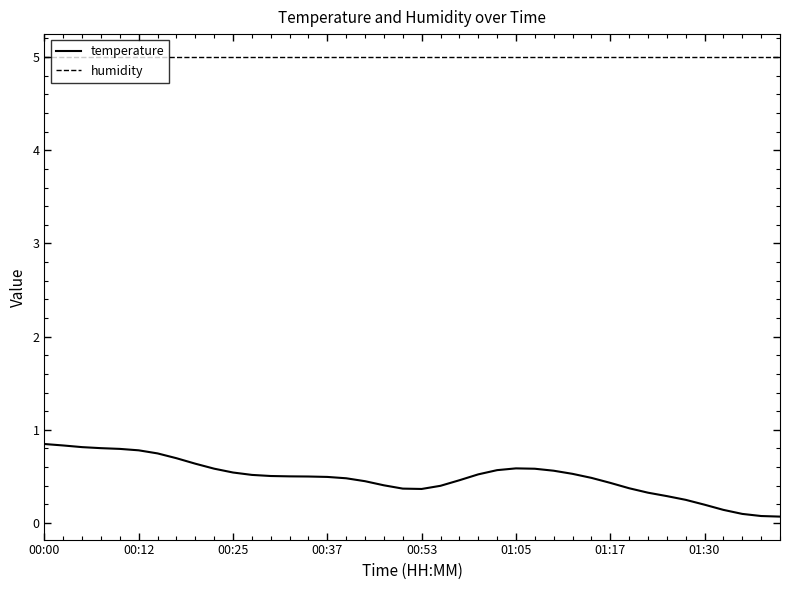

Which series has the largest total across all categories?

humidity